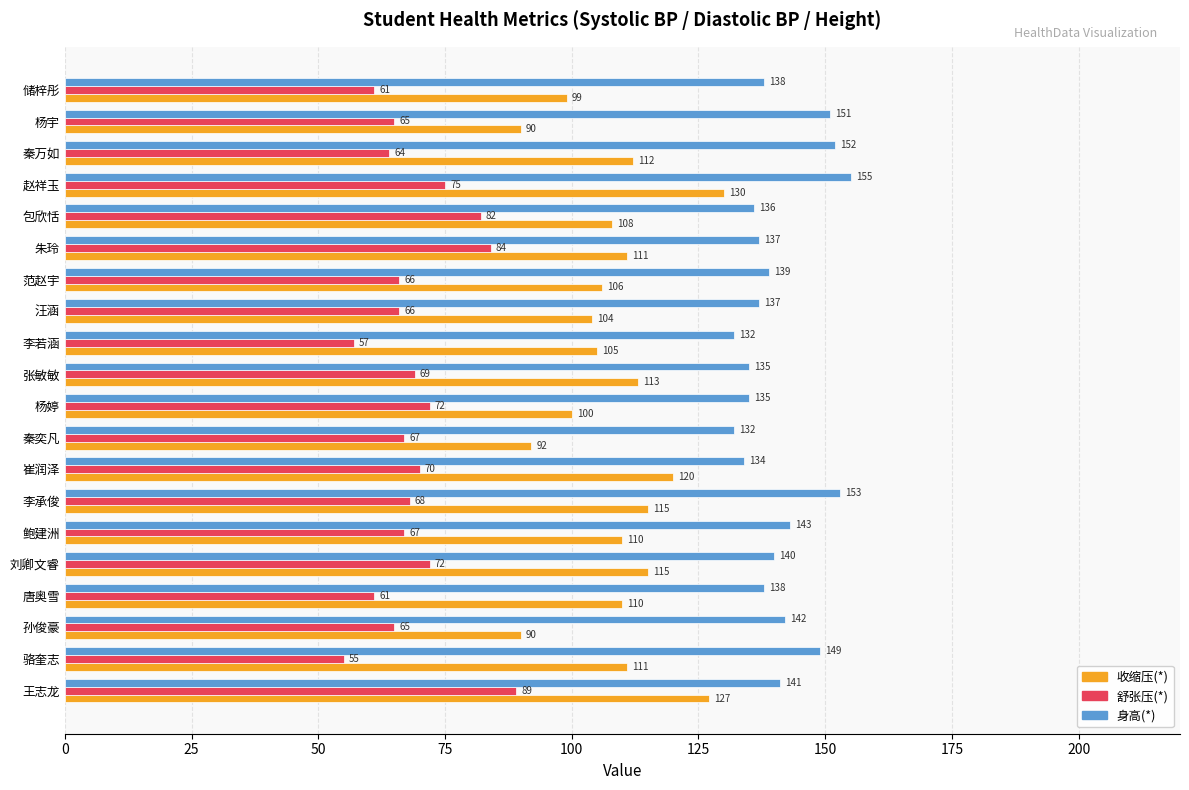

Is it true that 收缩压(*) equals 36 at 朱玲?

False